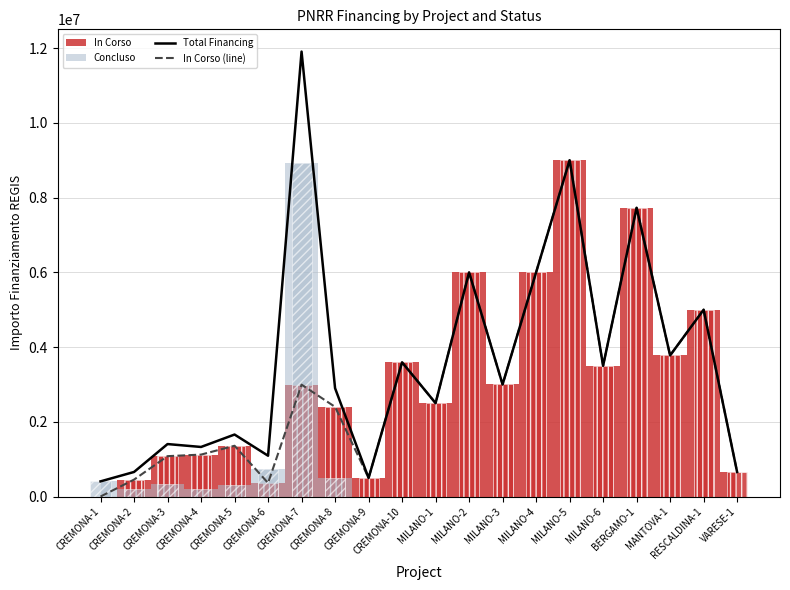

How many bars are there in each group?

2